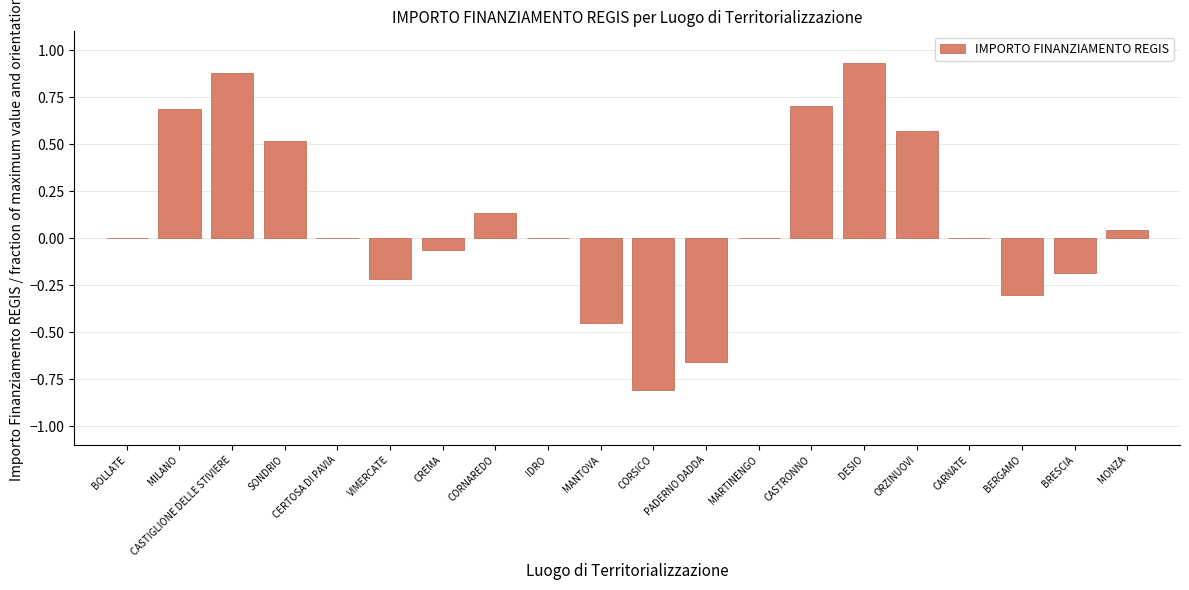

The value at VIMERCATE is -0.2. True or false?

True